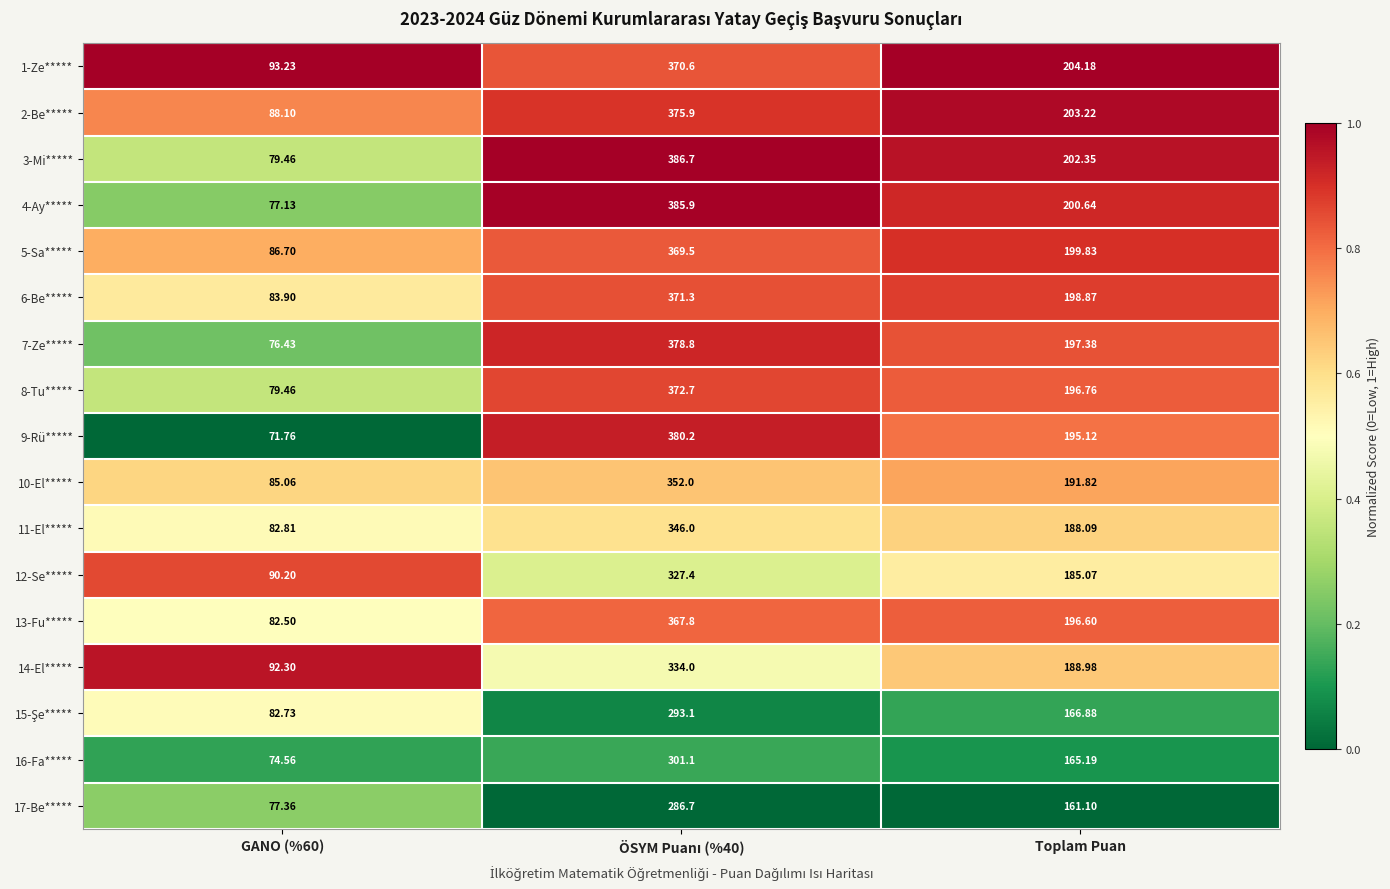

Where is 11-El***** nearest to the value 214?

Toplam Puan